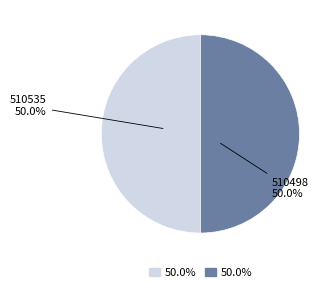

What is the ratio of the value at 510535 to the value at 510498?

1.0